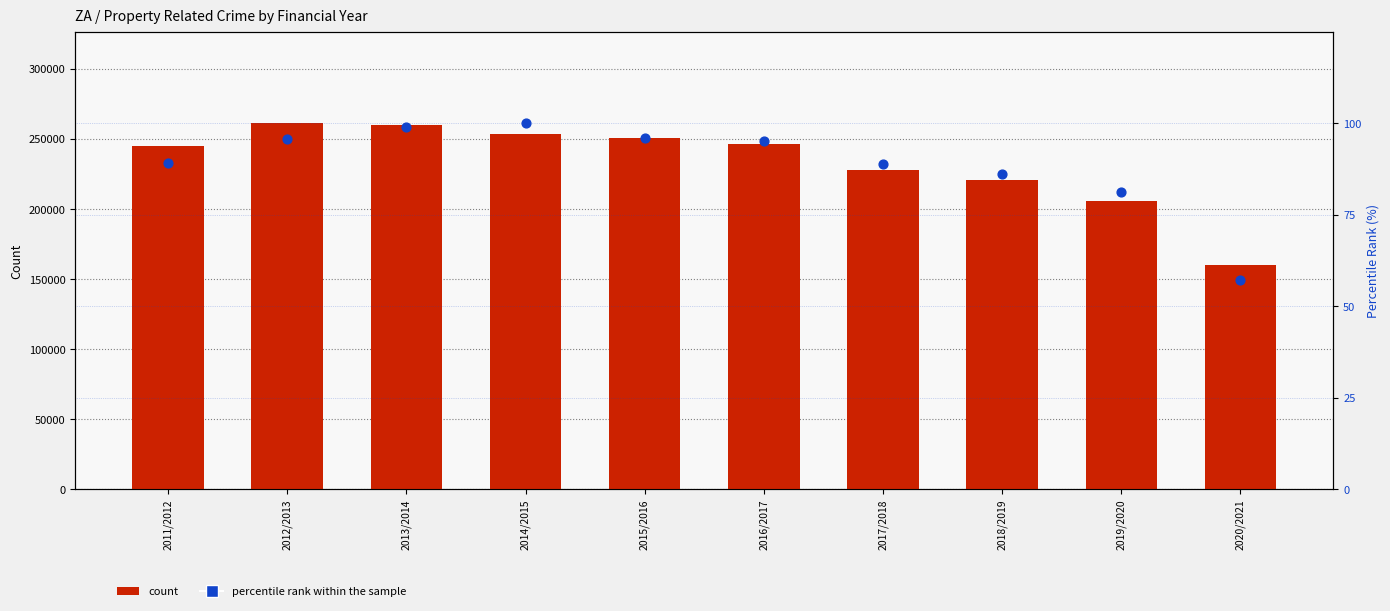

At how many categories does at least one series exceed 64931?

10